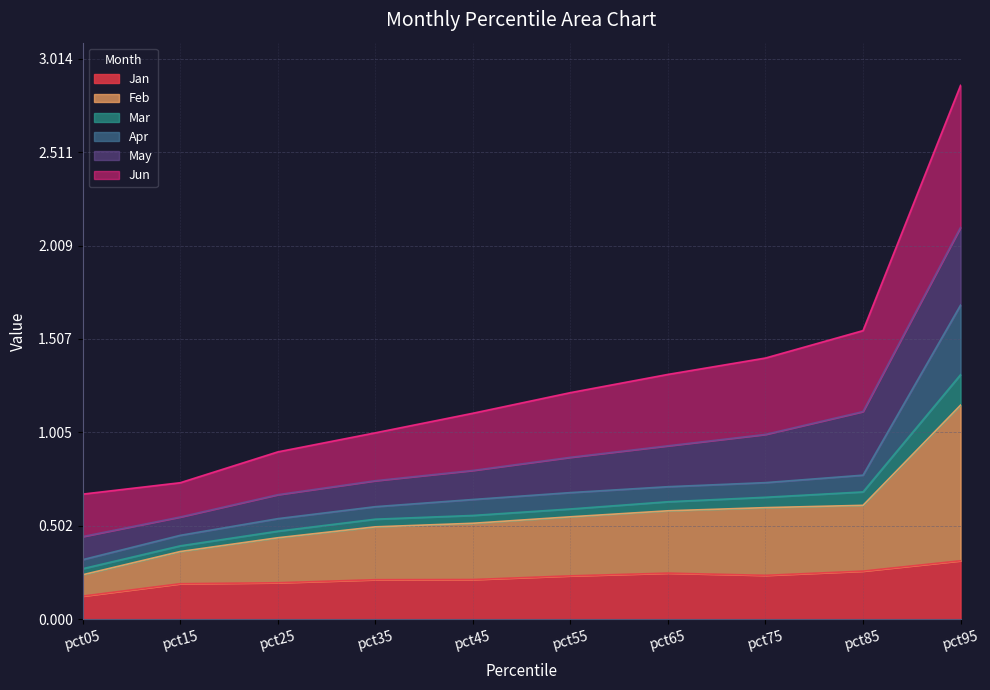

True or false: Jun and Feb intersect in this chart.

False